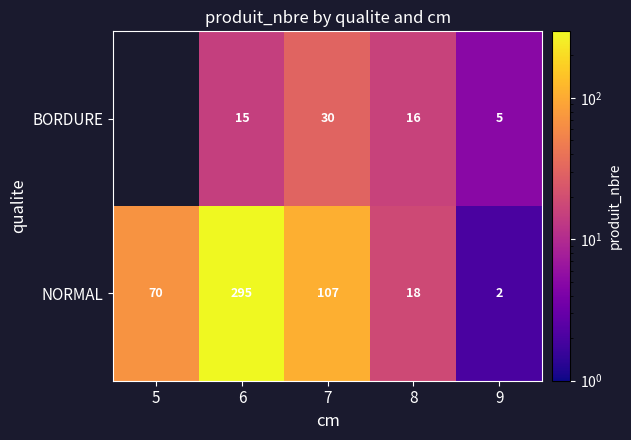

What is the sum of the NORMAL values at 9 and 5?

72